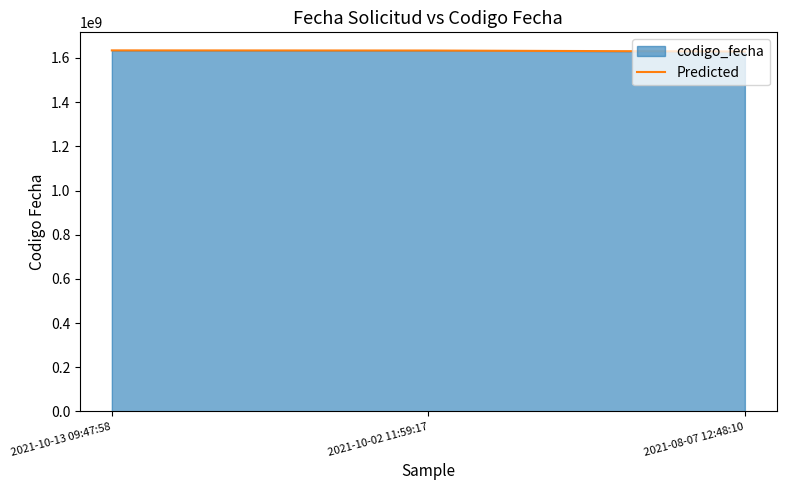

What is the greatest value displayed?

1634141368